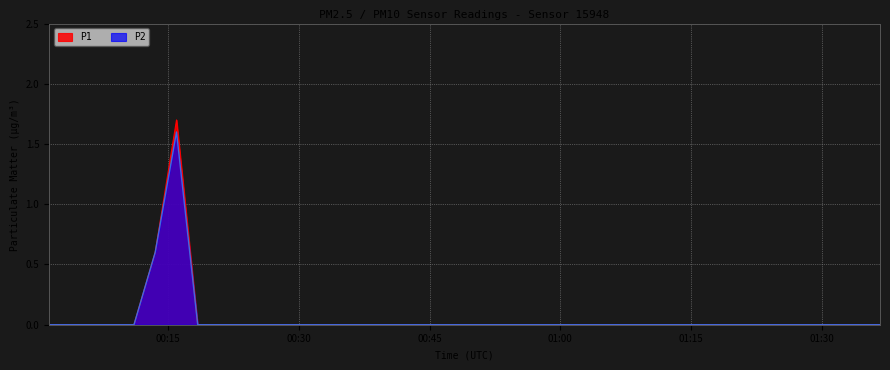

Which series has the largest range (max minus min)?

P1